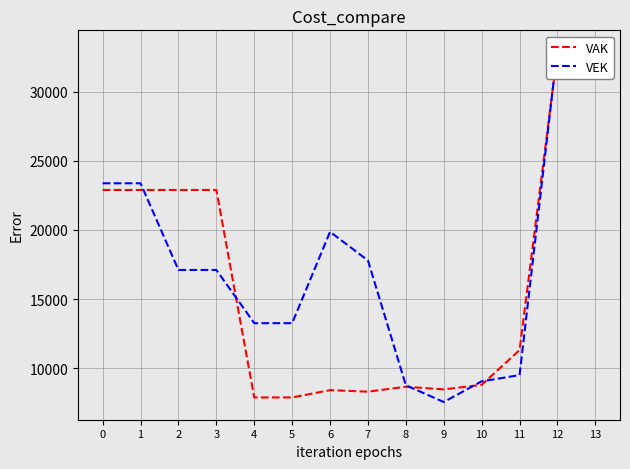

Where is the first local maximum for VEK?

6